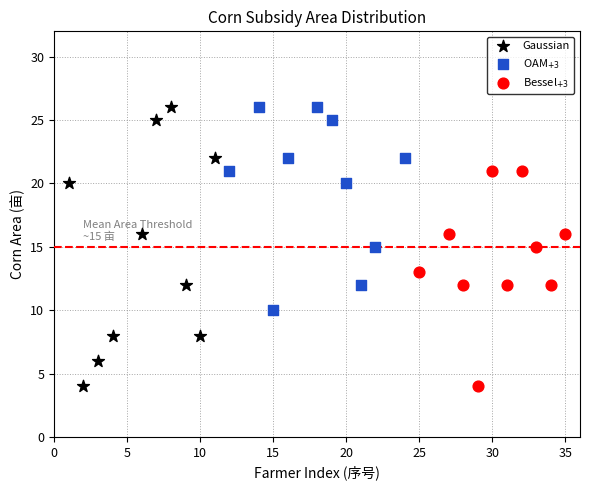

Which series has the largest Y range (max minus min)?

Gaussian